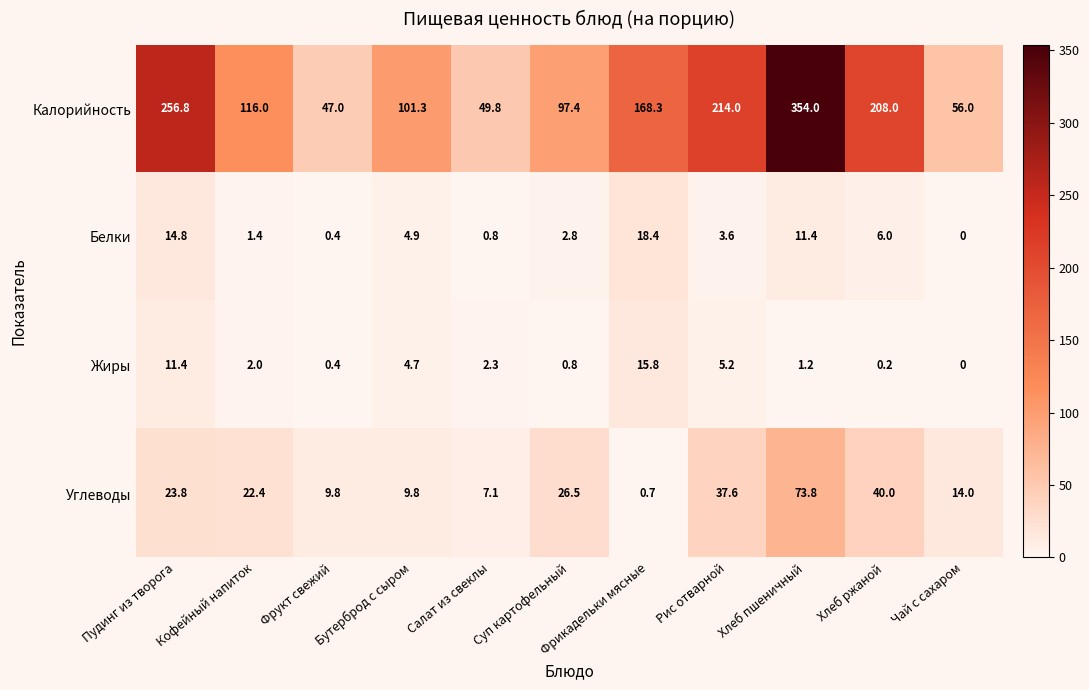

Which category has the lowest value across all series?

Чай с сахаром